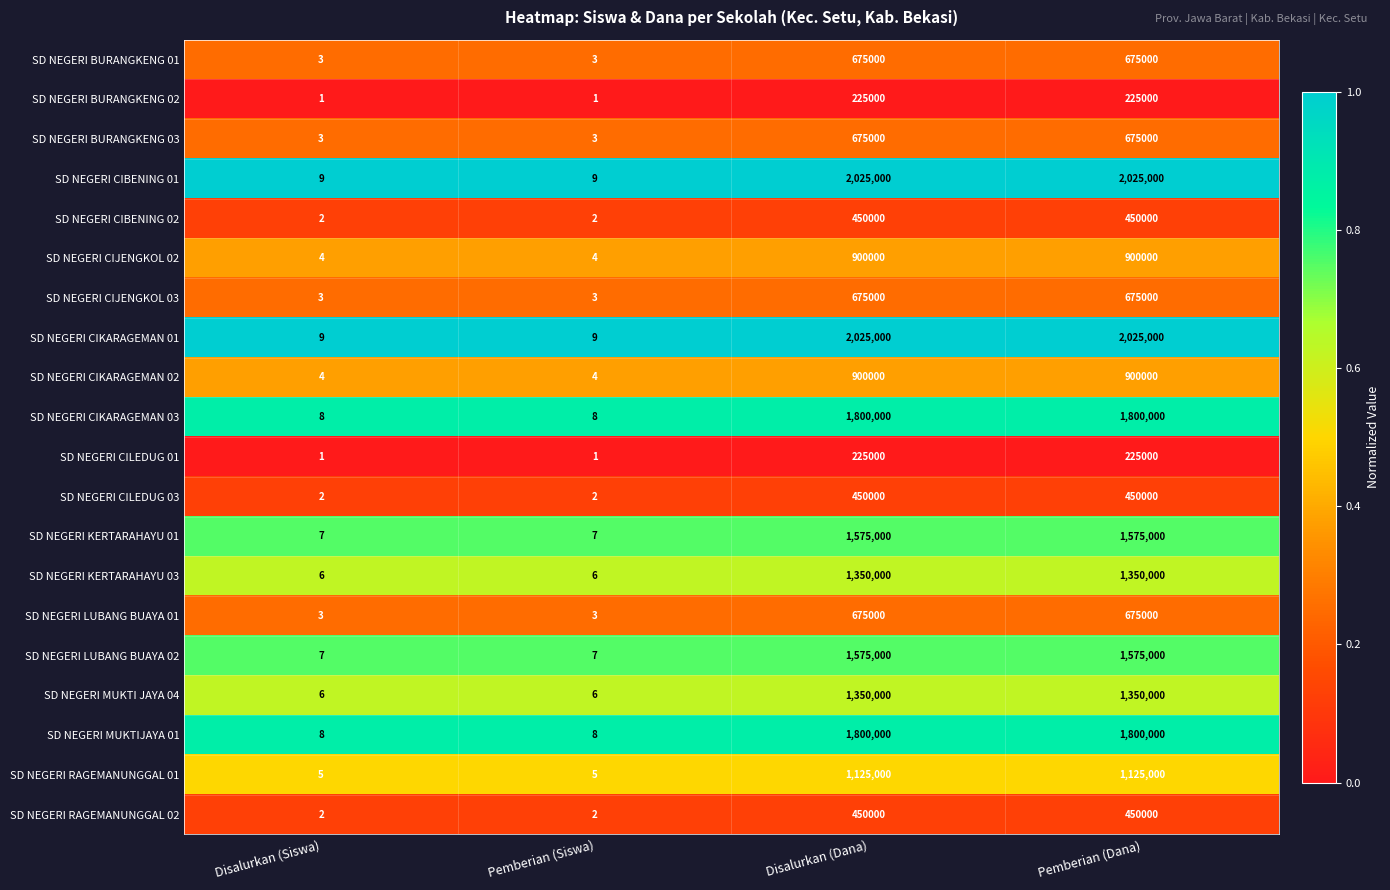

What is the total value across all series at Pemberian (Dana)?

20925000